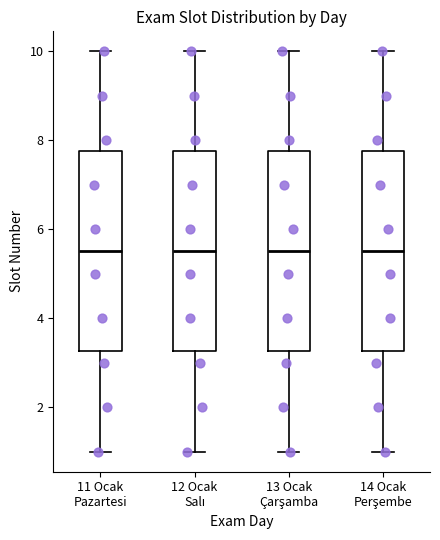

Reading left to right, read every box against the y-axis: the position of its median line, the range the box covers, and the ends of its whiskers. The values are not printed on the chart, so give them approximately, as read against the axis.

11 Ocak Pazartesi: median 5.6, box 3.2 to 7.8, whiskers 1.0 to 10.0
12 Ocak Salı: median 5.6, box 3.2 to 7.8, whiskers 1.0 to 10.0
13 Ocak Çarşamba: median 5.6, box 3.2 to 7.8, whiskers 1.0 to 10.0
14 Ocak Perşembe: median 5.6, box 3.2 to 7.8, whiskers 1.0 to 10.0